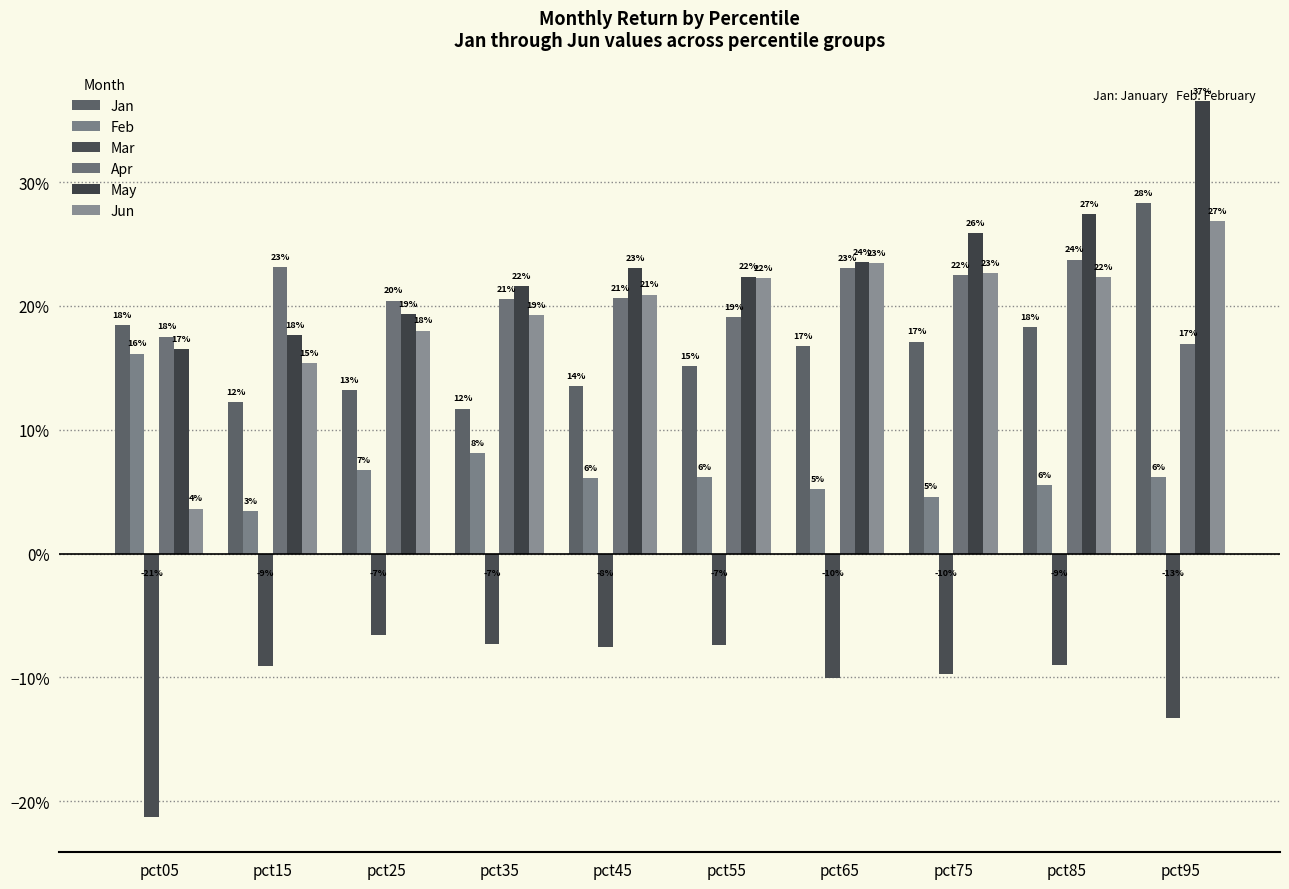

Rank the series by their maximum value, from lowest to highest.

Mar, Feb, Apr, Jun, Jan, May